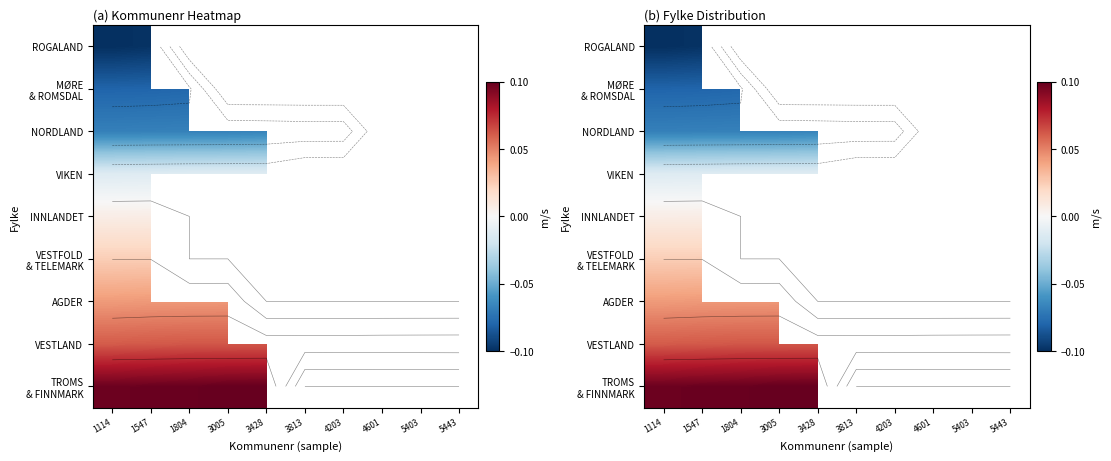

Is the value of VESTLAND at 1114 greater than the value of VIKEN at 1114?

Yes